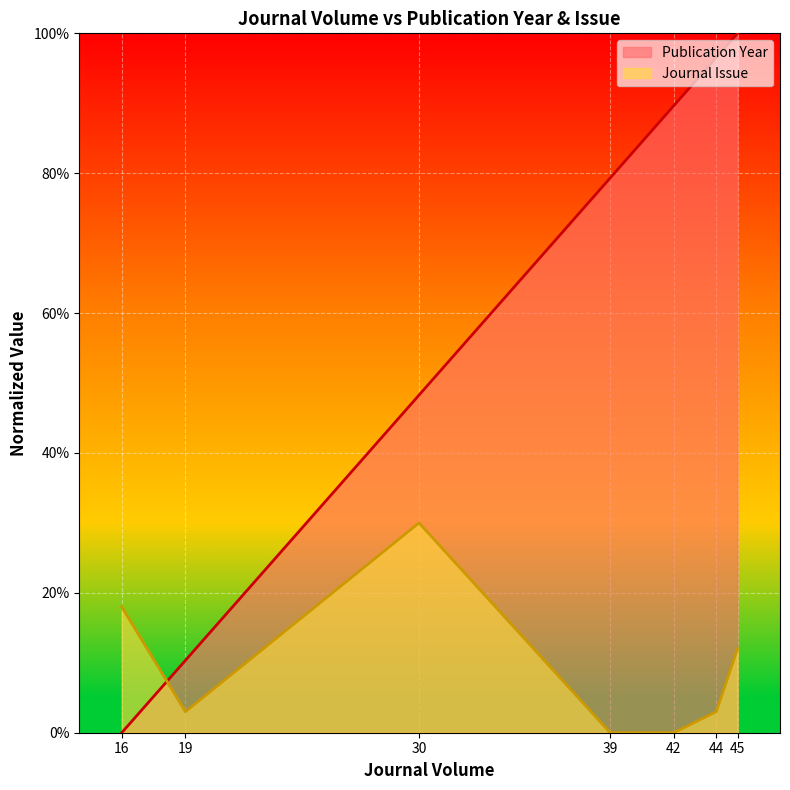

Rank the categories by Publication Year value from highest to lowest.

45, 44, 42, 39, 30, 19, 16